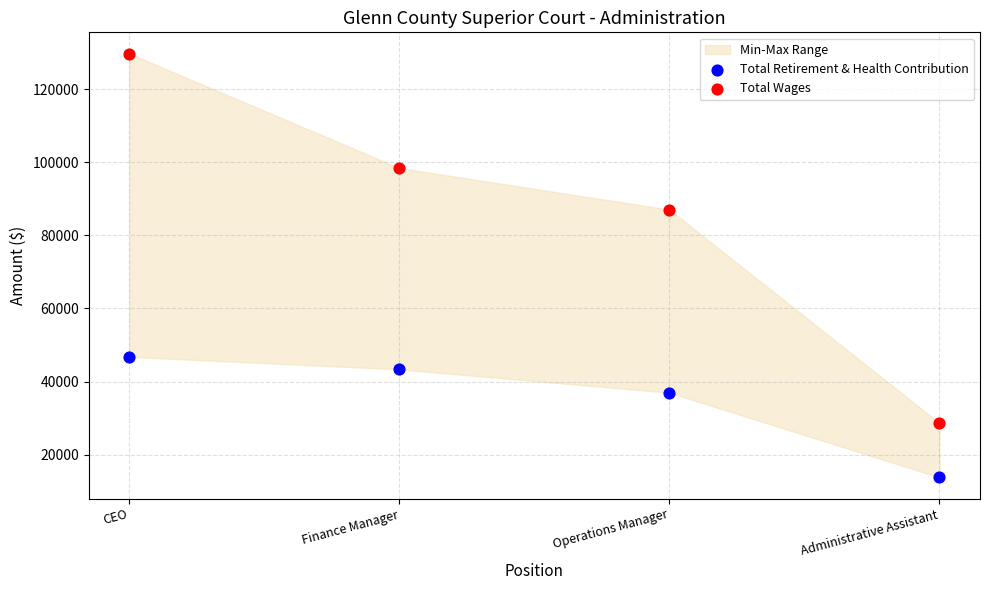

In the Total Wages series, what Y value is closest to 79199?

87050